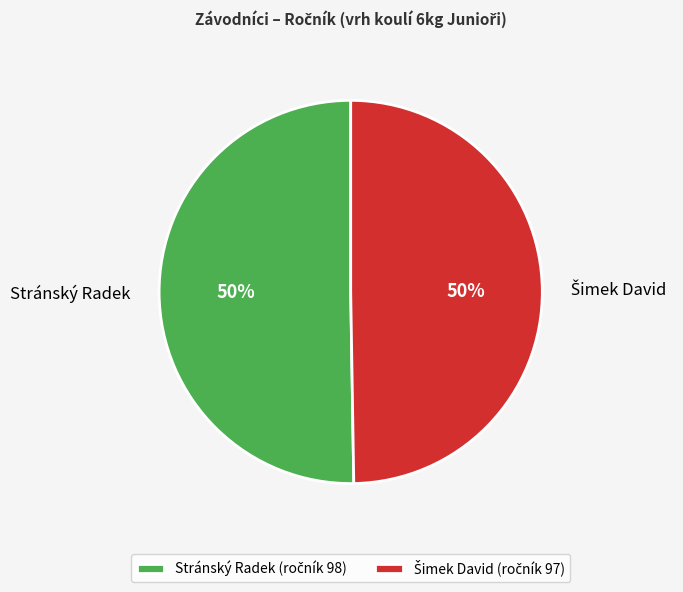

True or false: Stránský Radek accounts for 50% of the total.

True